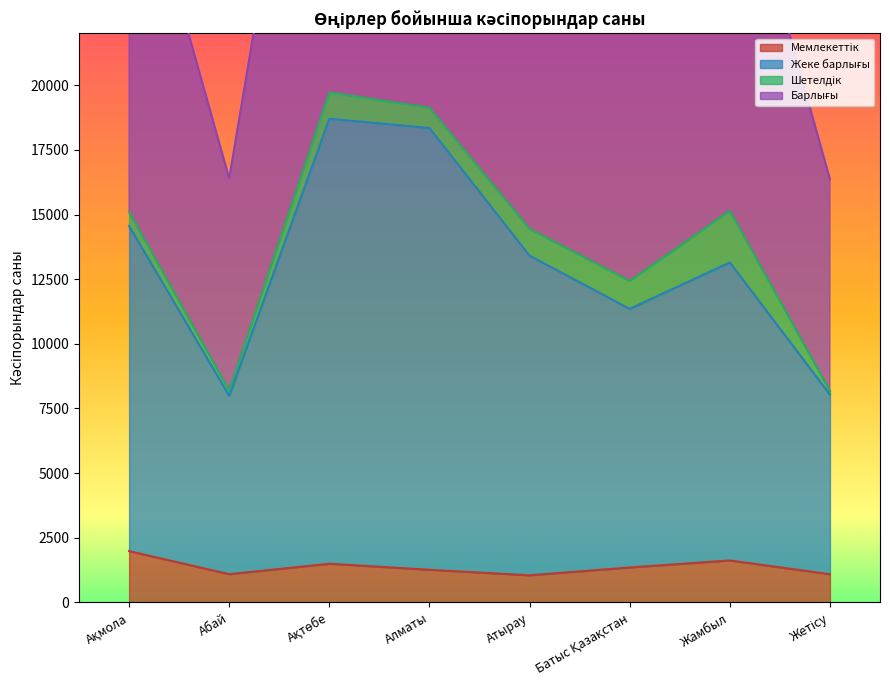

Where is the first local minimum for Жеке барлығы?

Абай